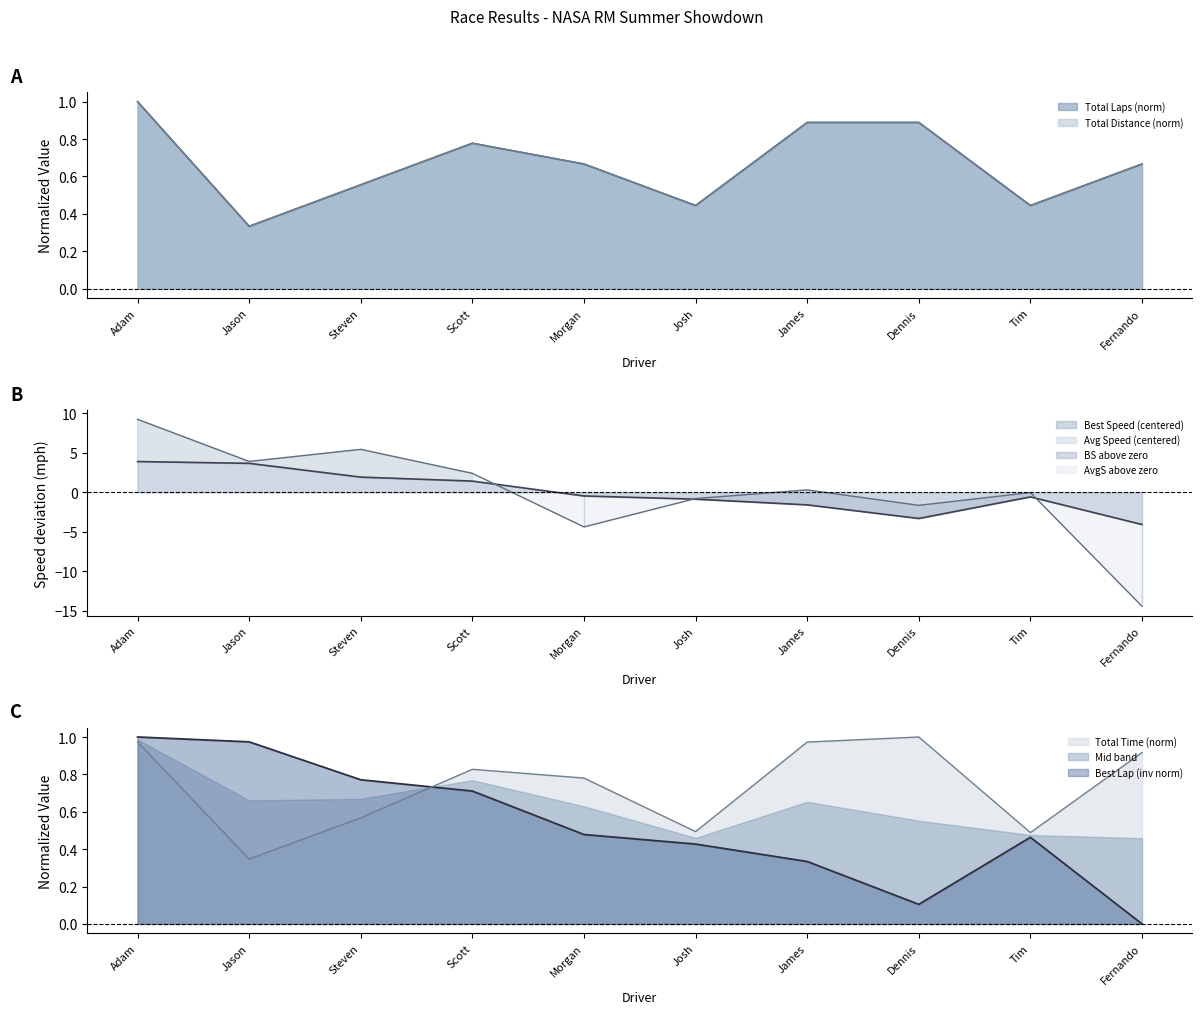

Reading left to right, what are all the values shown in this chart?

Total Laps: 1.0	0.3	0.6	0.8	0.7	0.4	0.9	0.9	0.4	0.7
Total Time: 1.0	0.3	0.6	0.8	0.8	0.5	1.0	1.0	0.5	0.9
Best Lap Time: 1.0	1.0	0.8	0.7	0.5	0.4	0.3	0.1	0.5	0.0
Best Speed: 3.9	3.7	1.9	1.4	-0.5	-0.9	-1.6	-3.3	-0.6	-4.1
Average Speed: 9.3	3.9	5.4	2.4	-4.4	-0.8	0.3	-1.7	-0.0	-14.4
Total Distance: 1.0	0.3	0.6	0.8	0.7	0.4	0.9	0.9	0.4	0.7